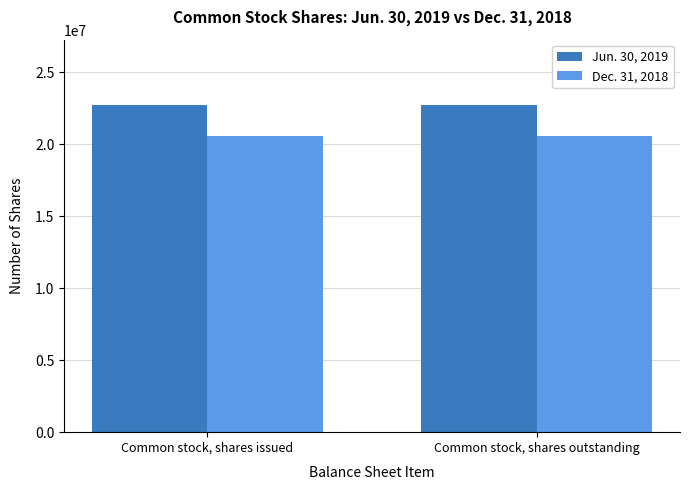

Reading left to right, list all the values displayed in this chart.

Jun. 30, 2019: 22733762	22733762
Dec. 31, 2018: 20564328	20564328